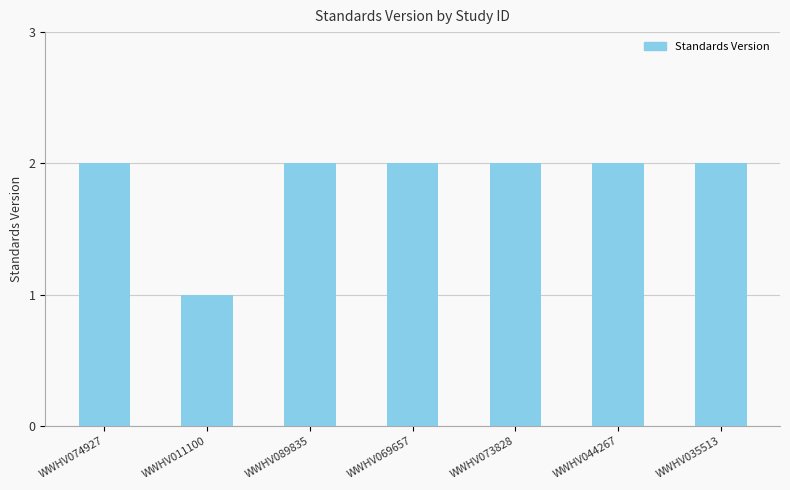

What is the label of the 3rd bar from the left?

WWHV089835